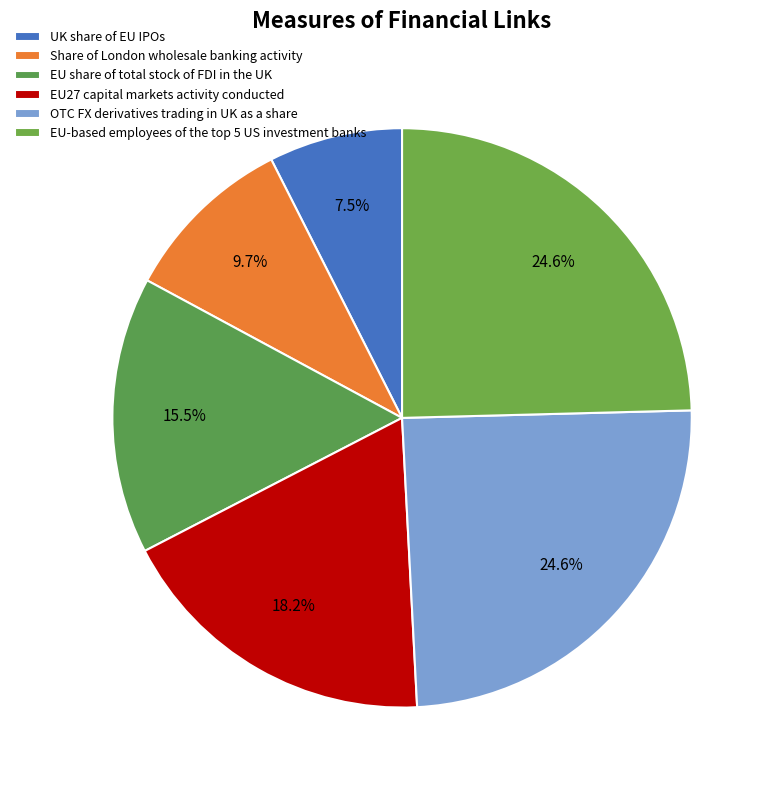

Rank the categories by value from highest to lowest.

OTC FX derivatives trading in UK as a share, EU-based employees of the top 5 US investment banks, EU27 capital markets activity conducted, EU share of total stock of FDI in the UK, Share of London wholesale banking activity, UK share of EU IPOs